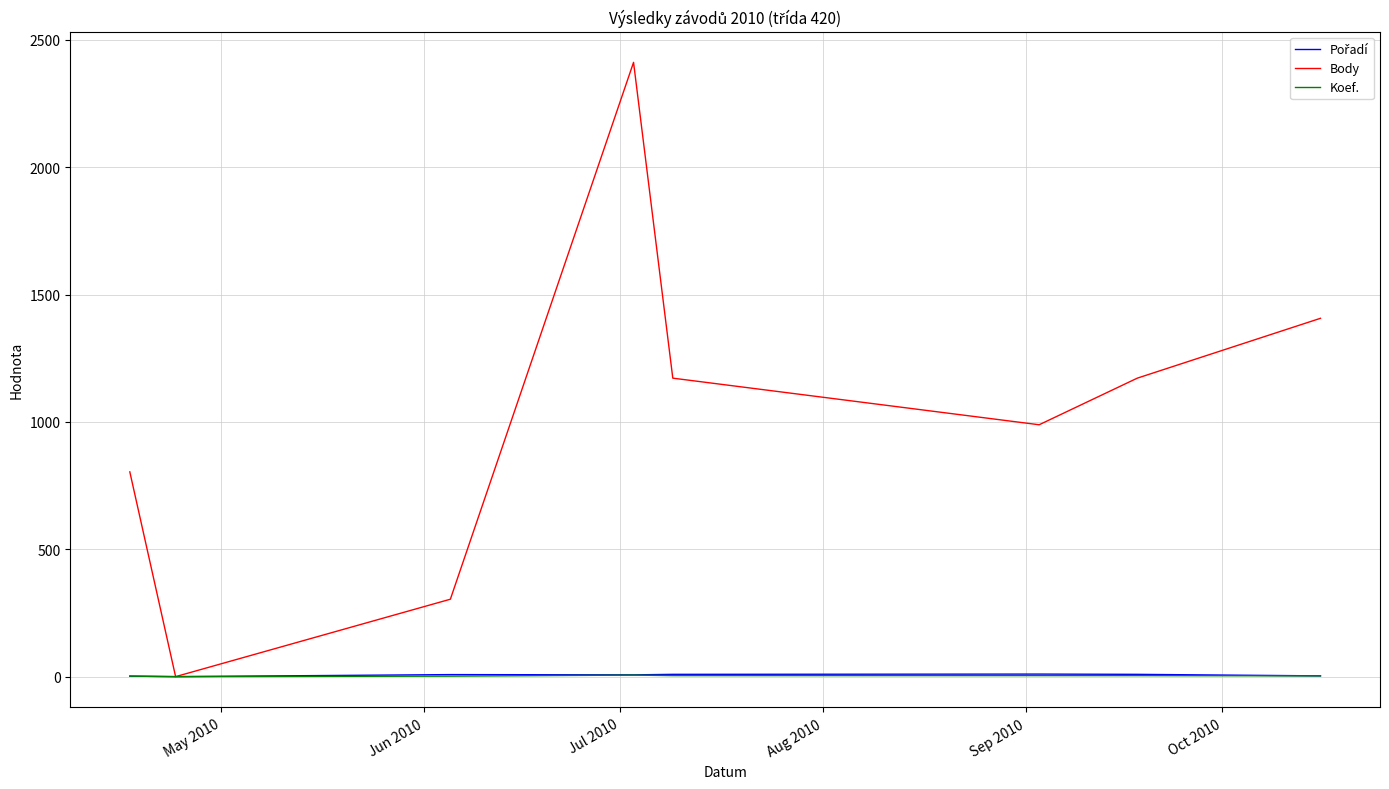

Which series has the largest total across all categories?

Body